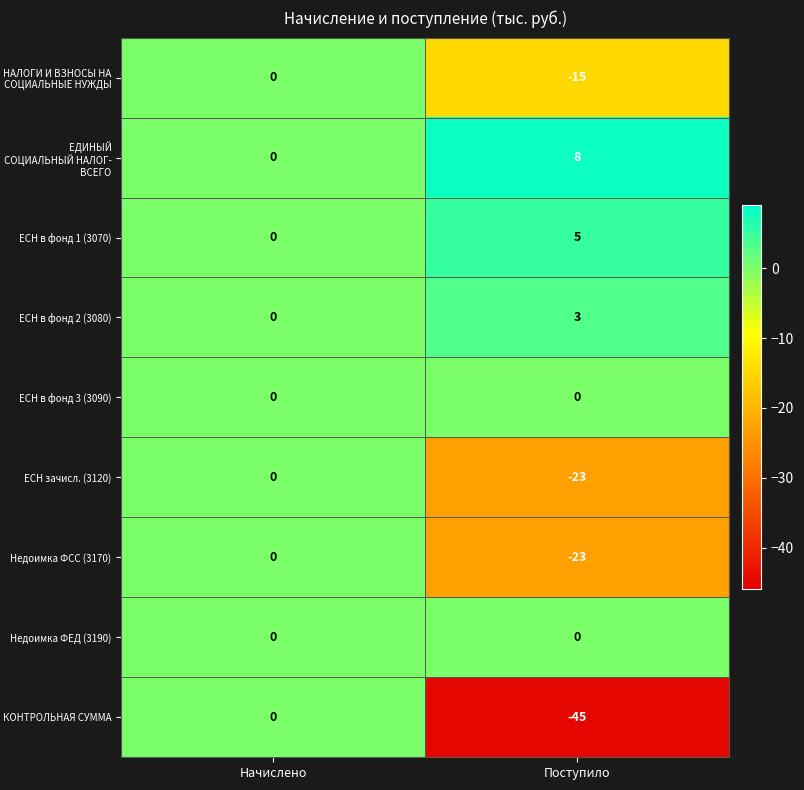

Is the value of ЕДИНЫЙ СОЦИАЛЬНЫЙ НАЛОГ- ВСЕГО at Начислено greater than the value of НАЛОГИ И ВЗНОСЫ НА СОЦИАЛЬНЫЕ НУЖДЫ at Поступило?

Yes